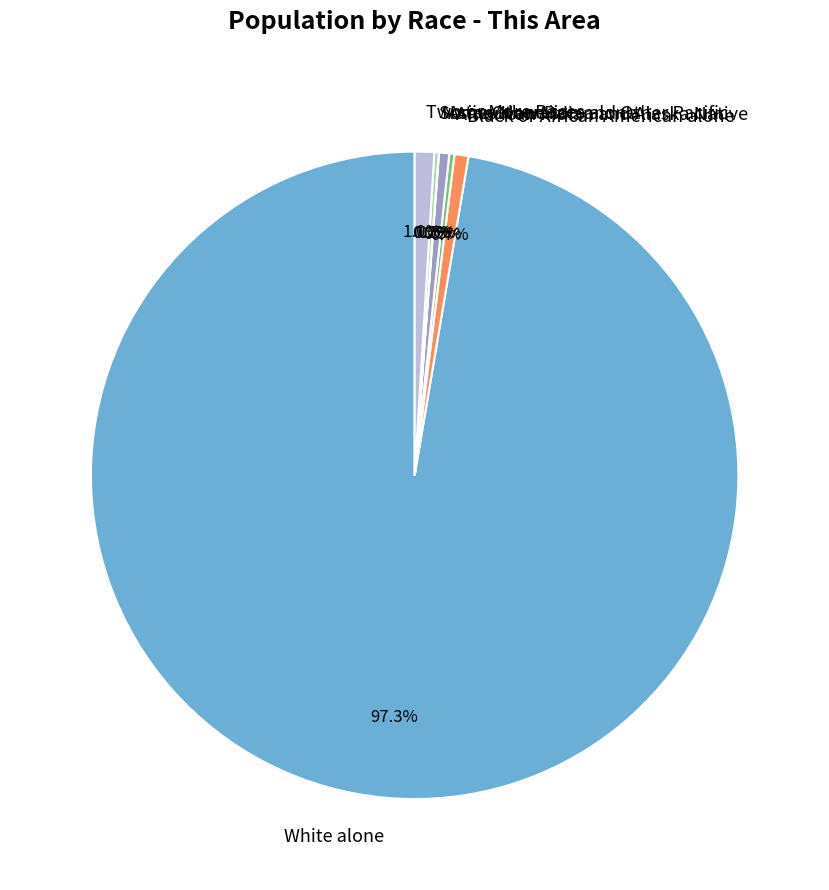

Which has a higher value, Asian alone or White alone?

White alone